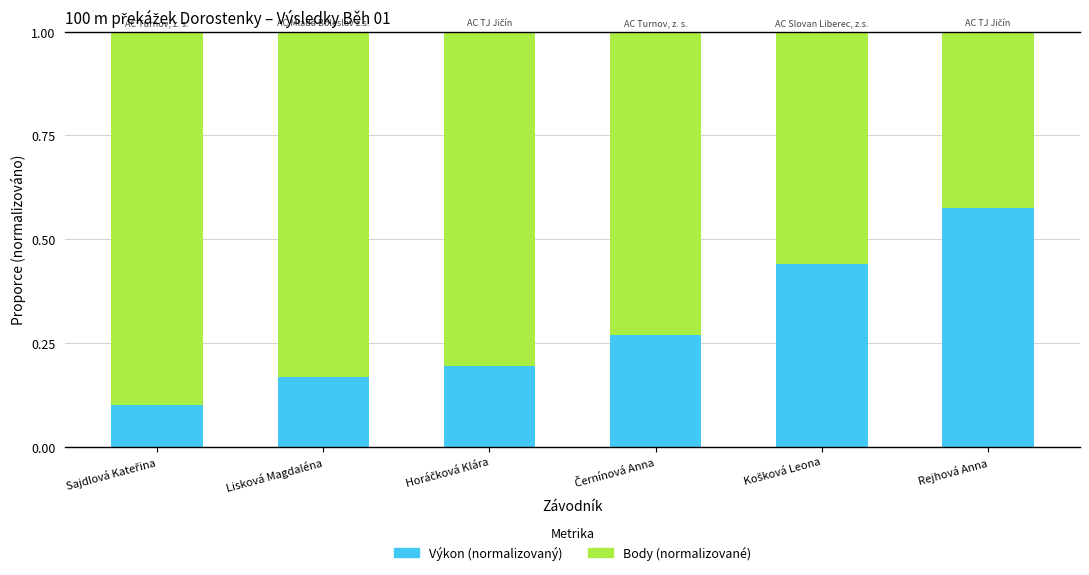

Count the Výkon (normalizovaný) values in the range 0 to 1.

6